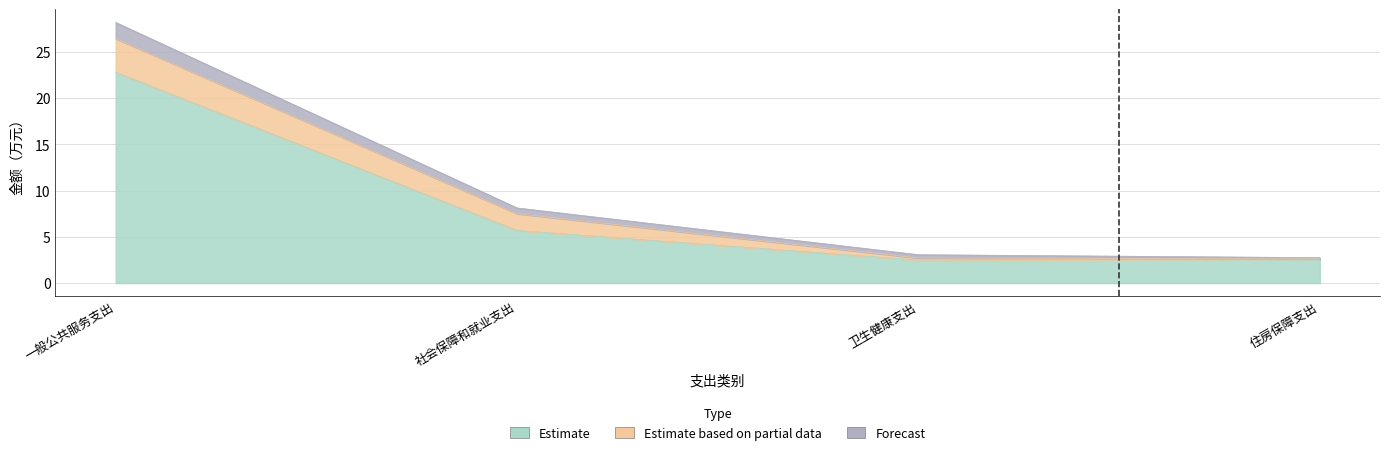

True or false: Estimate and Forecast cross at least once.

False